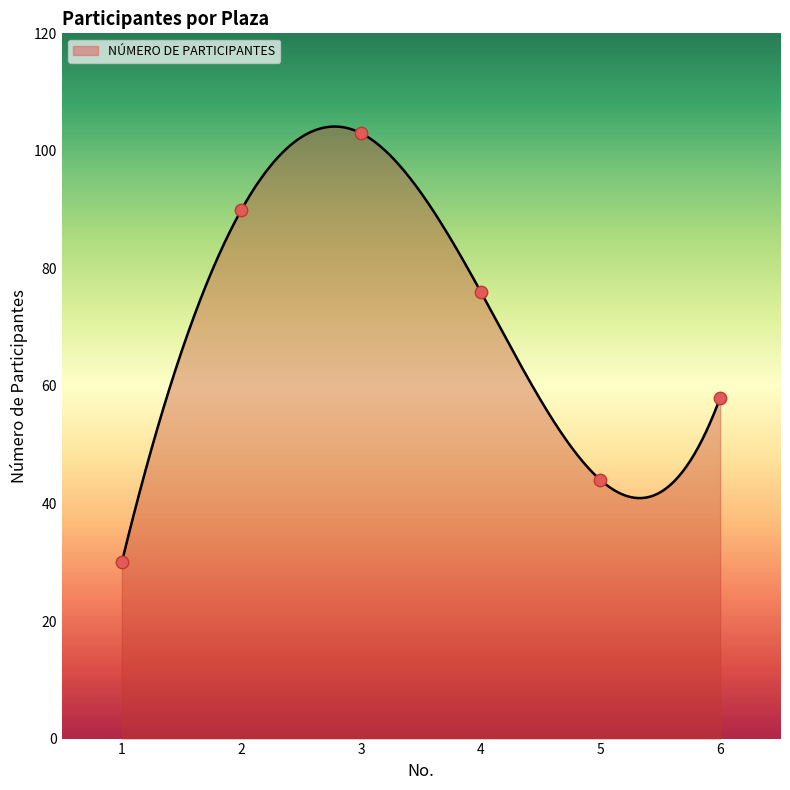

Approximately how many times larger is the value at 1 compared to 3?

0.3